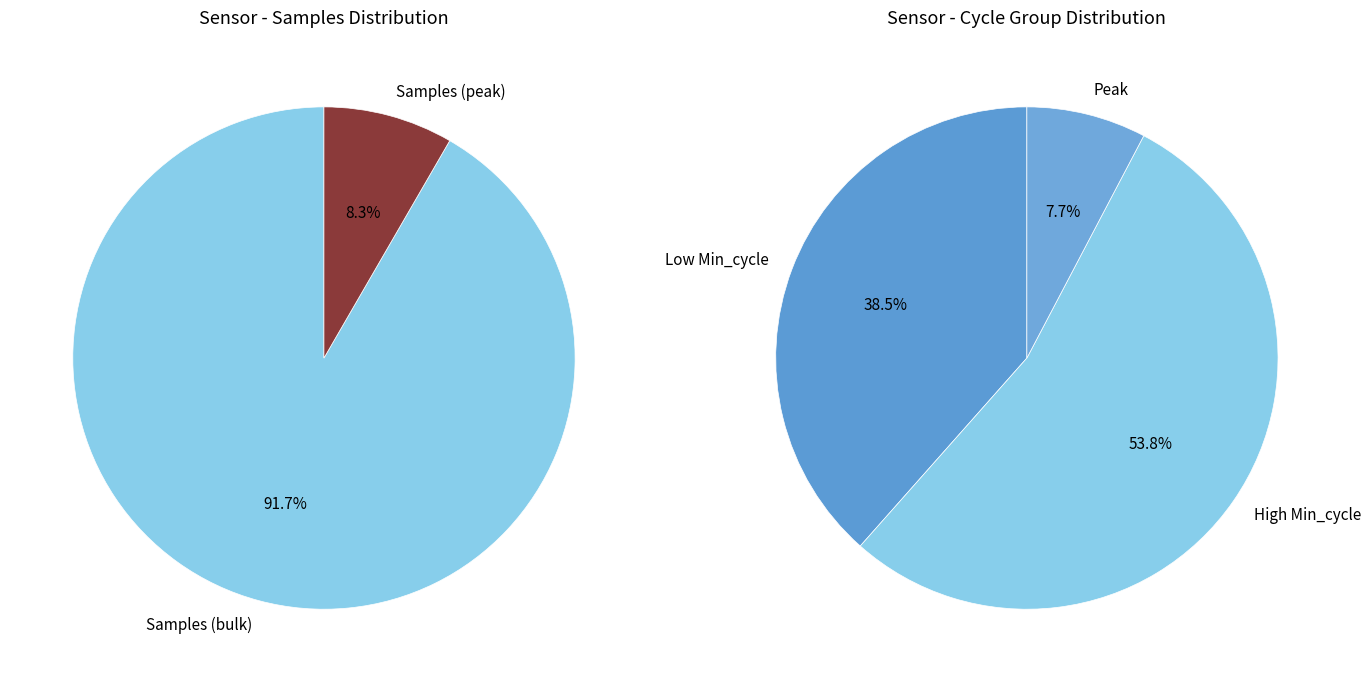

Is 19953 the majority of the pie?

No